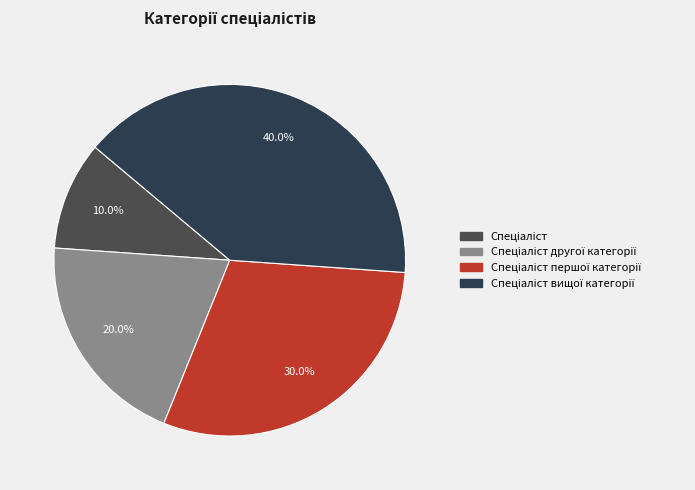

The Спеціаліст slice represents 10% of the pie. True or false?

True